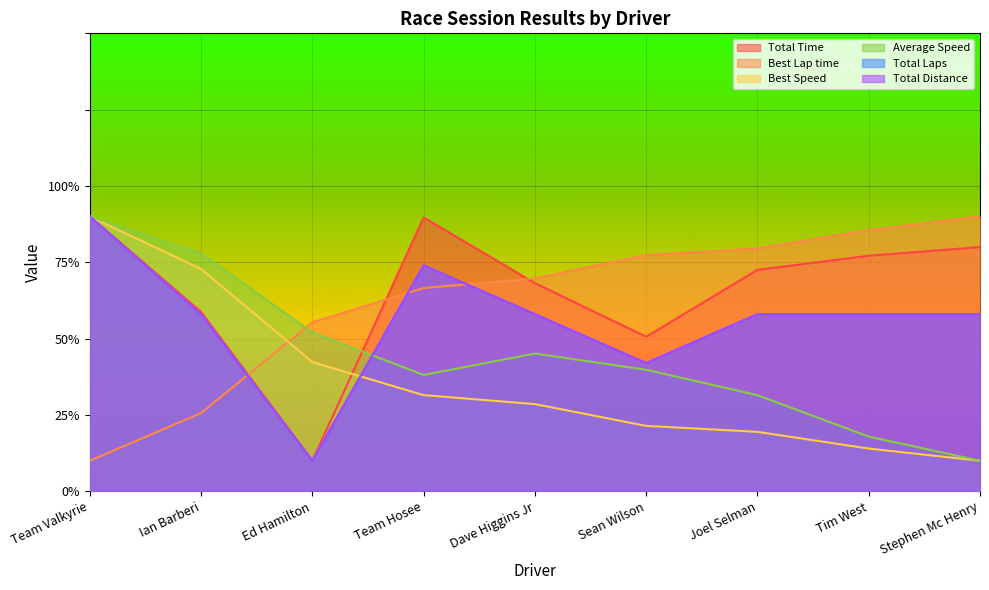

At which label does Total Laps first exceed 58?

Team Valkyrie